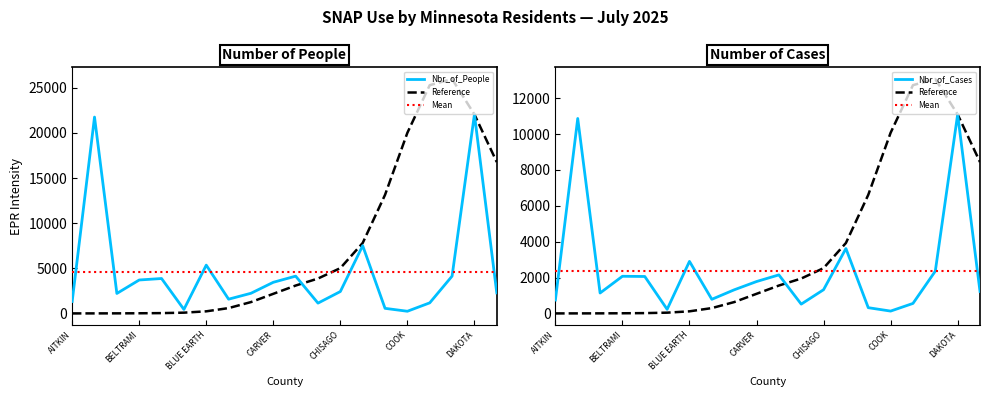

What is the minimum value shown in the chart?

130